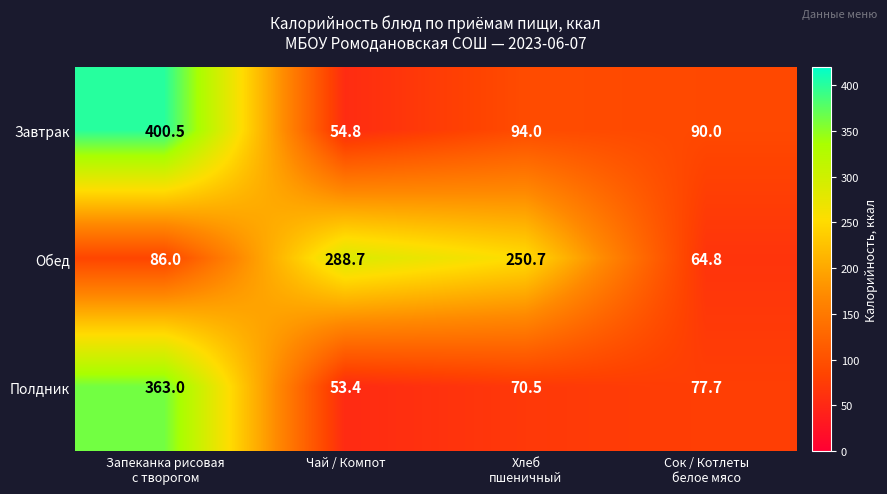

Which series has the largest total across all categories?

Обед